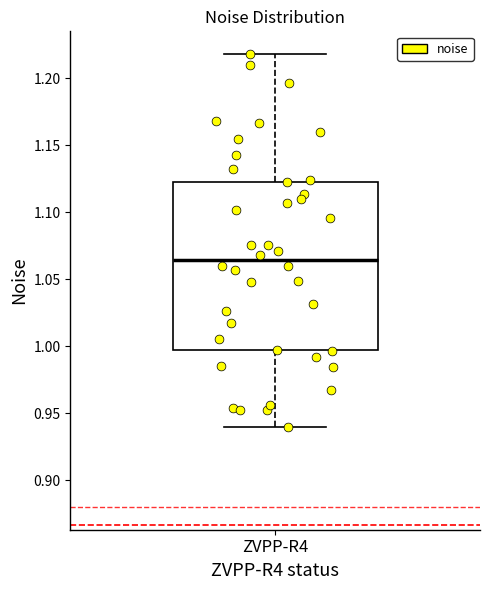

Where is the upper edge of the box for ZVPP-R4 on the y-axis? The values are not printed on the chart, so give them approximately, as read against the axis.

1.125